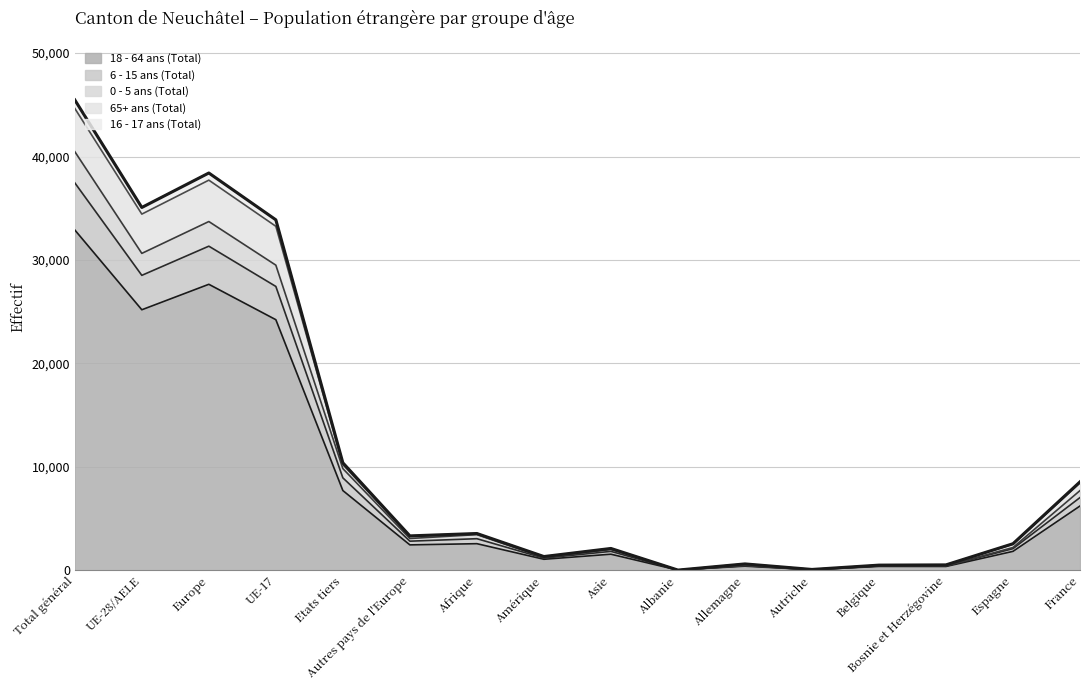

At which category is the sum across all series the highest?

Total général